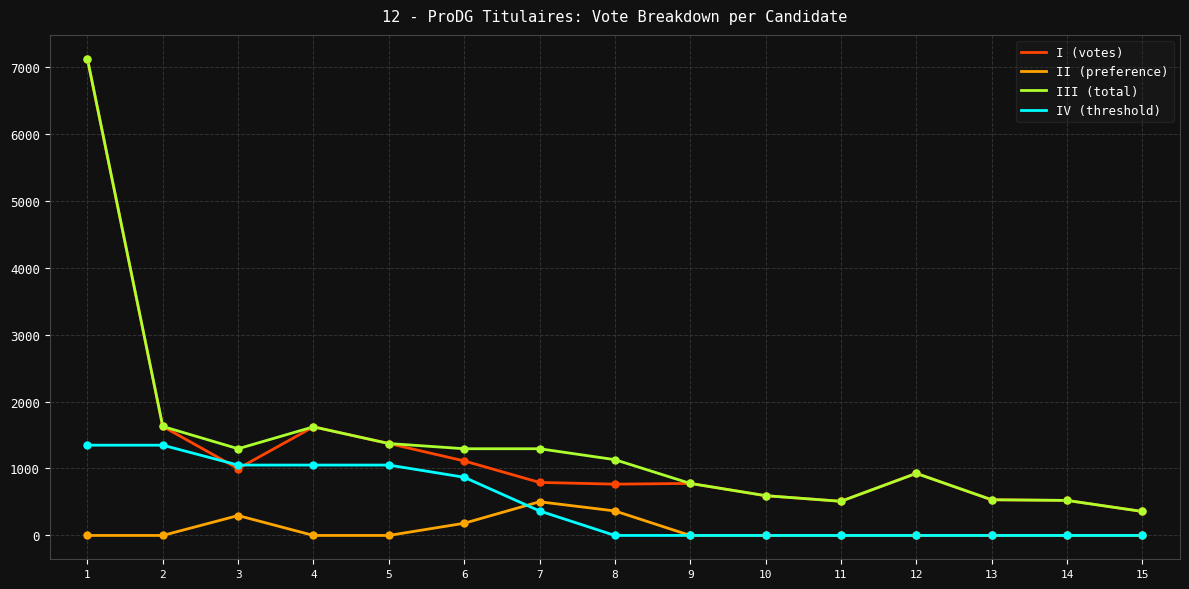

Is the value of IV (threshold) at 14 greater than the value of II (preference) at 7?

No